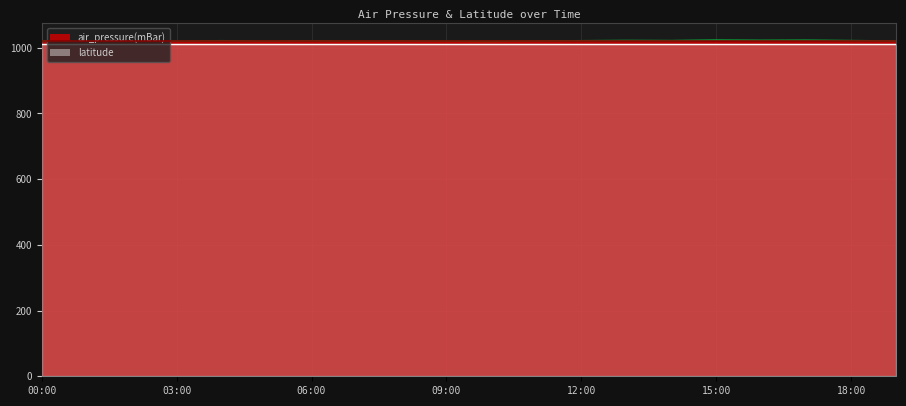

At which label is the value closest to 1021?

2017-02-01T04:00